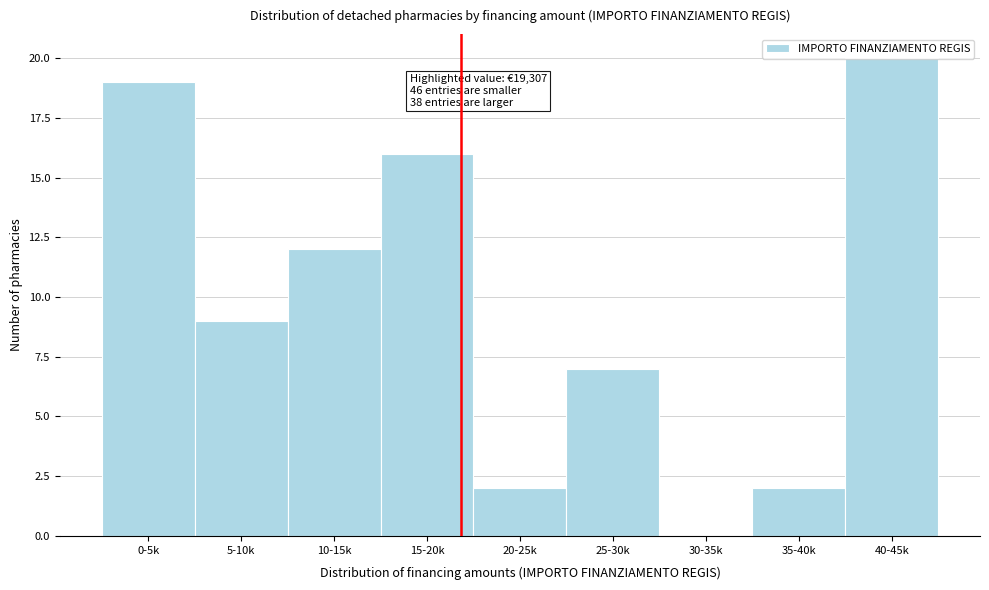

Where is the data nearest to the value 10?

5-10k